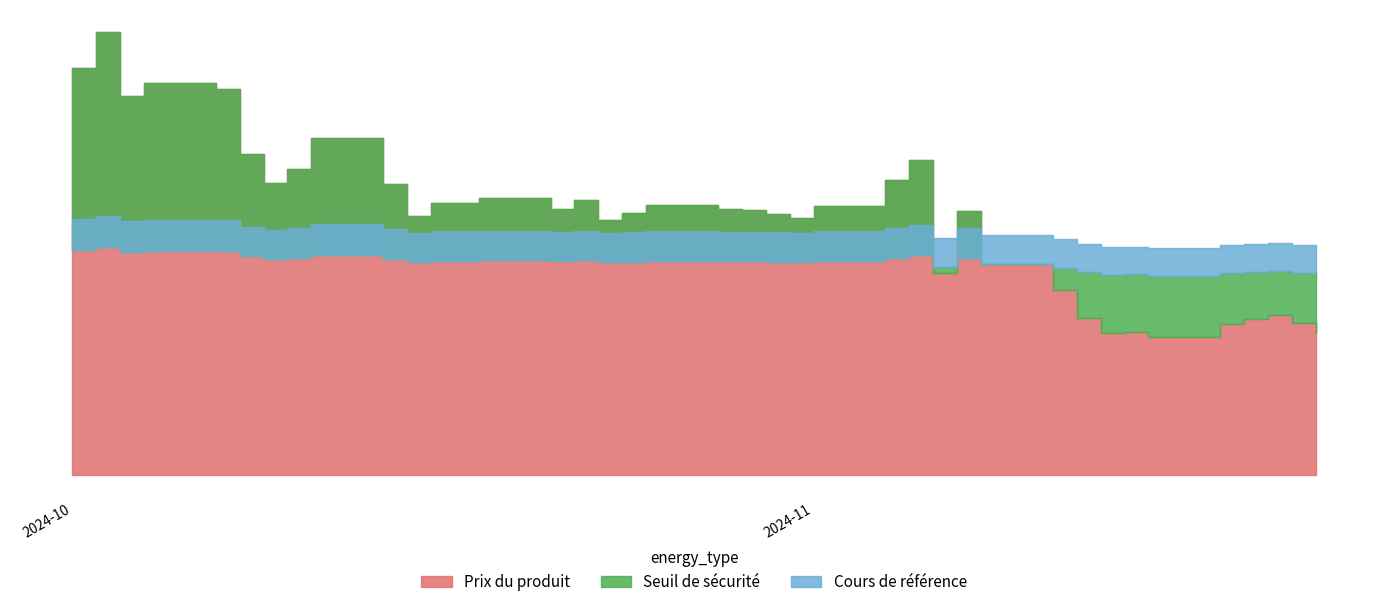

What is the value of the Seuil de sécurité point at the 24th from the left?

3.9